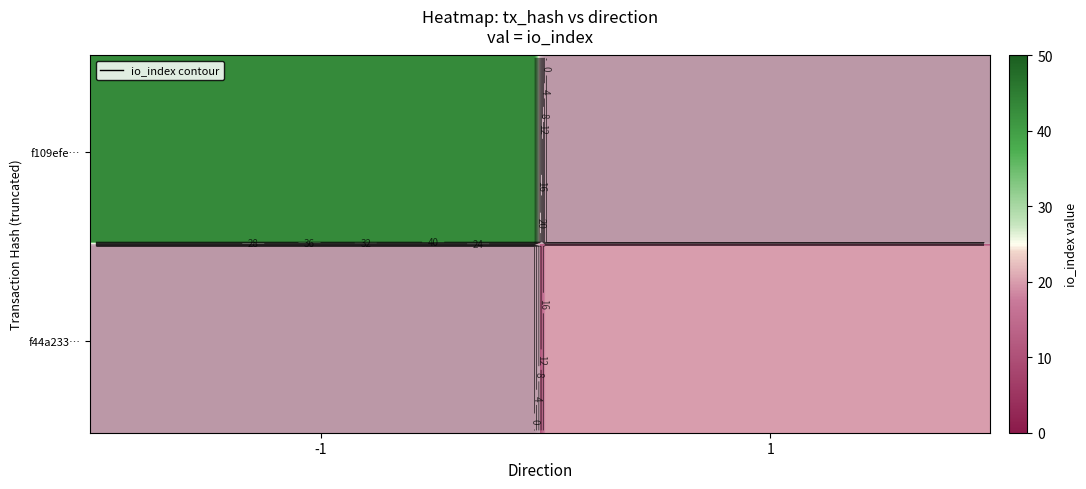

What is the difference between the f44a233a9b27cb86b96f4206e32f525610caef5 values at direction and io_index?

19